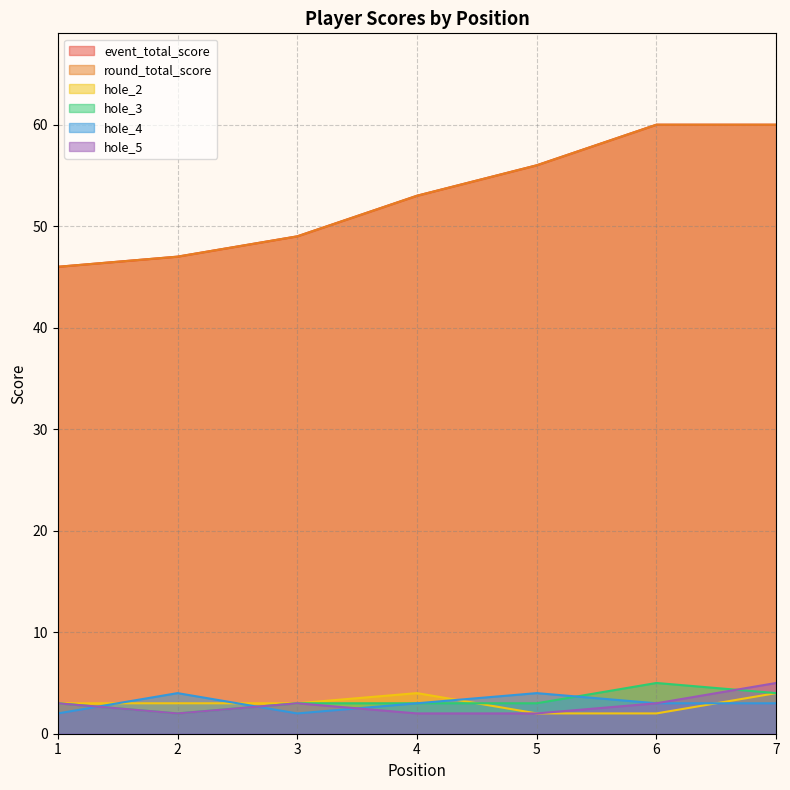

Read the hole_5 value at 5.

2